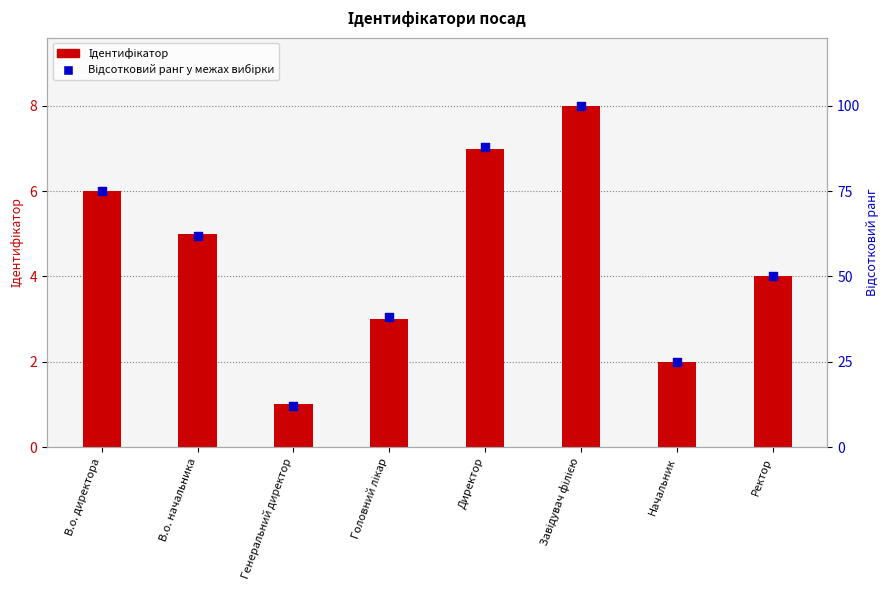

Which series reaches the maximum Y coordinate?

Відсотковий ранг у межах вибірки